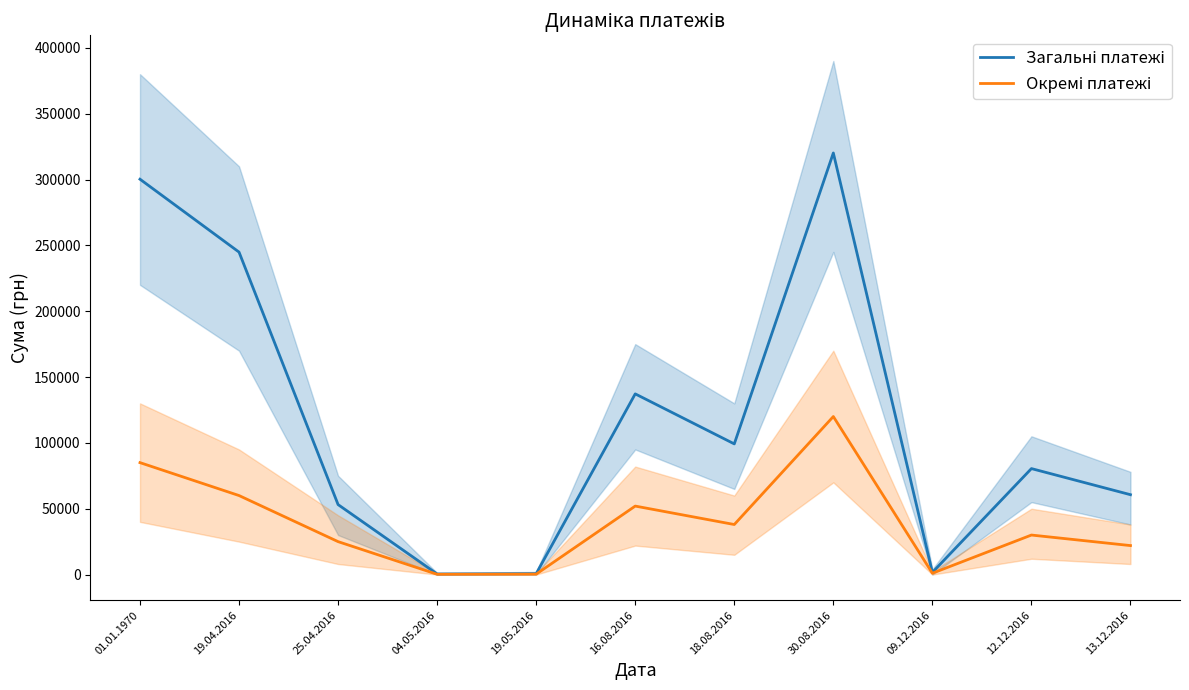

Is it true that Окремі платежі equals 30000.0 at 12.12.2016?

True